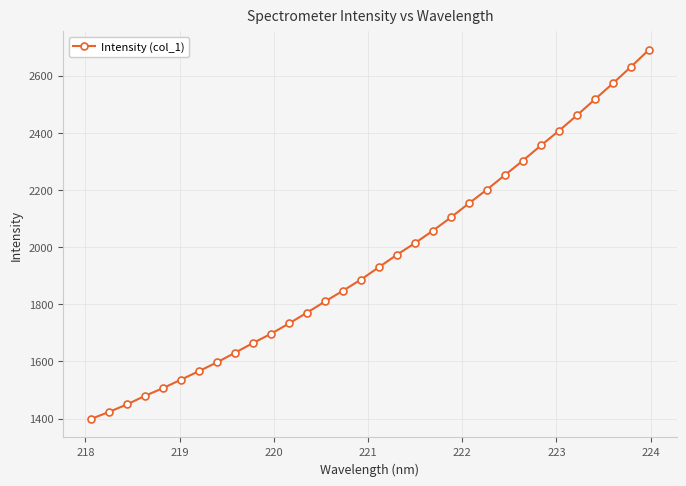

What is the smallest value displayed?

1398.7